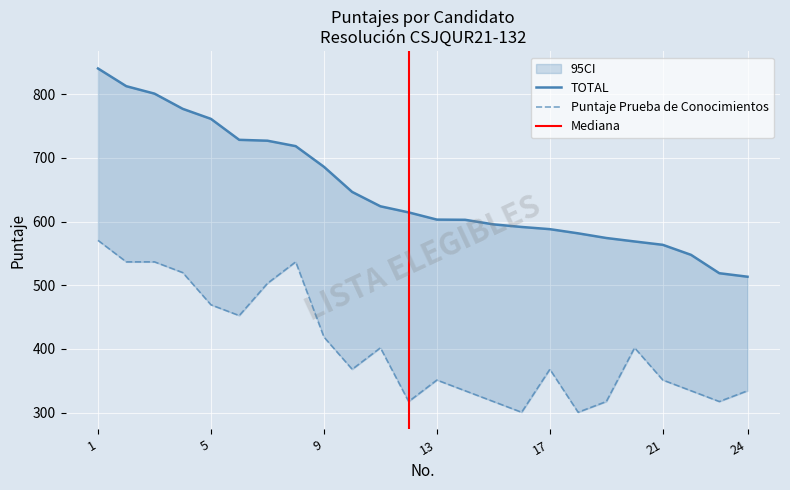

Reading right to left, transcribe all the data shown in this chart.

Puntaje Prueba de Conocimientos: 24=334.3	23=317.4	22=334.3	21=351.2	20=401.8	19=317.4	18=300.6	17=368.1	16=300.6	15=317.4	14=334.3	13=351.2	12=317.4	11=401.8	10=368.1	9=418.7	8=536.8	7=503.0	6=452.4	5=469.3	4=519.9	3=536.8	2=536.8	1=570.5
TOTAL: 24=513.4	23=518.9	22=547.8	21=563.5	20=568.8	19=574.2	18=581.6	17=588.1	16=591.6	15=595.7	14=602.8	13=603.1	12=614.4	11=624.0	10=646.6	9=686.1	8=718.5	7=727.0	6=728.4	5=761.3	4=777.1	3=800.9	2=812.6	1=840.4